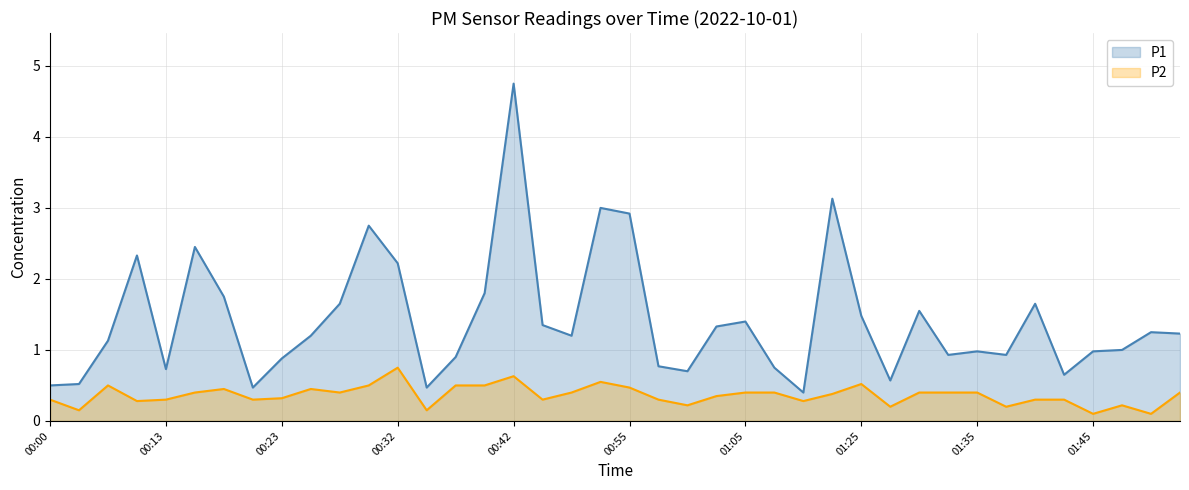

At which category does P2 reach its first local peak?

00:08